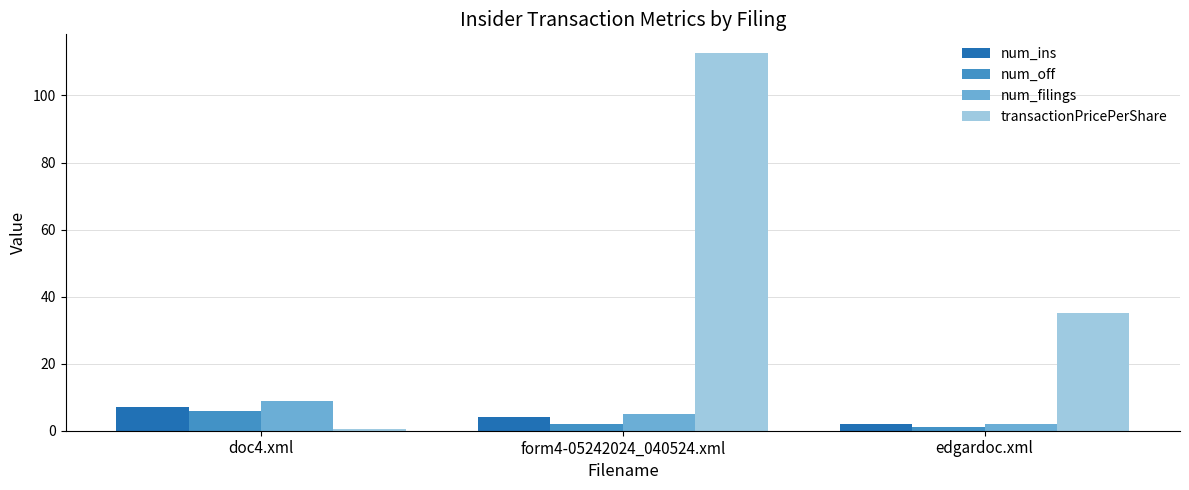

What is the difference between the second highest and minimum values in the transactionPricePerShare series?

34.4